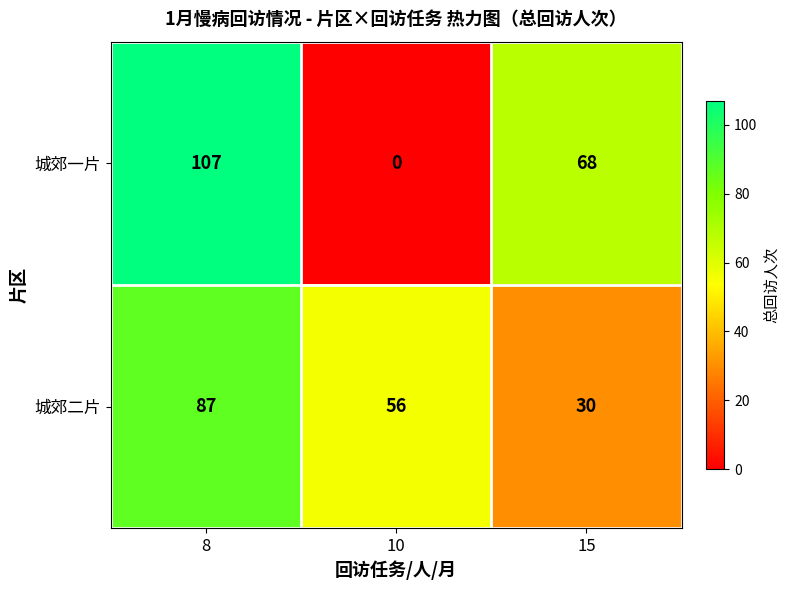

At which category does the chart reach its peak across all series?

8